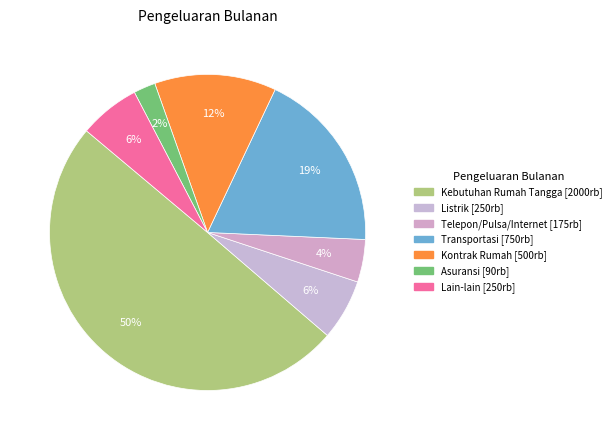

Which slice is the smallest?

Asuransi